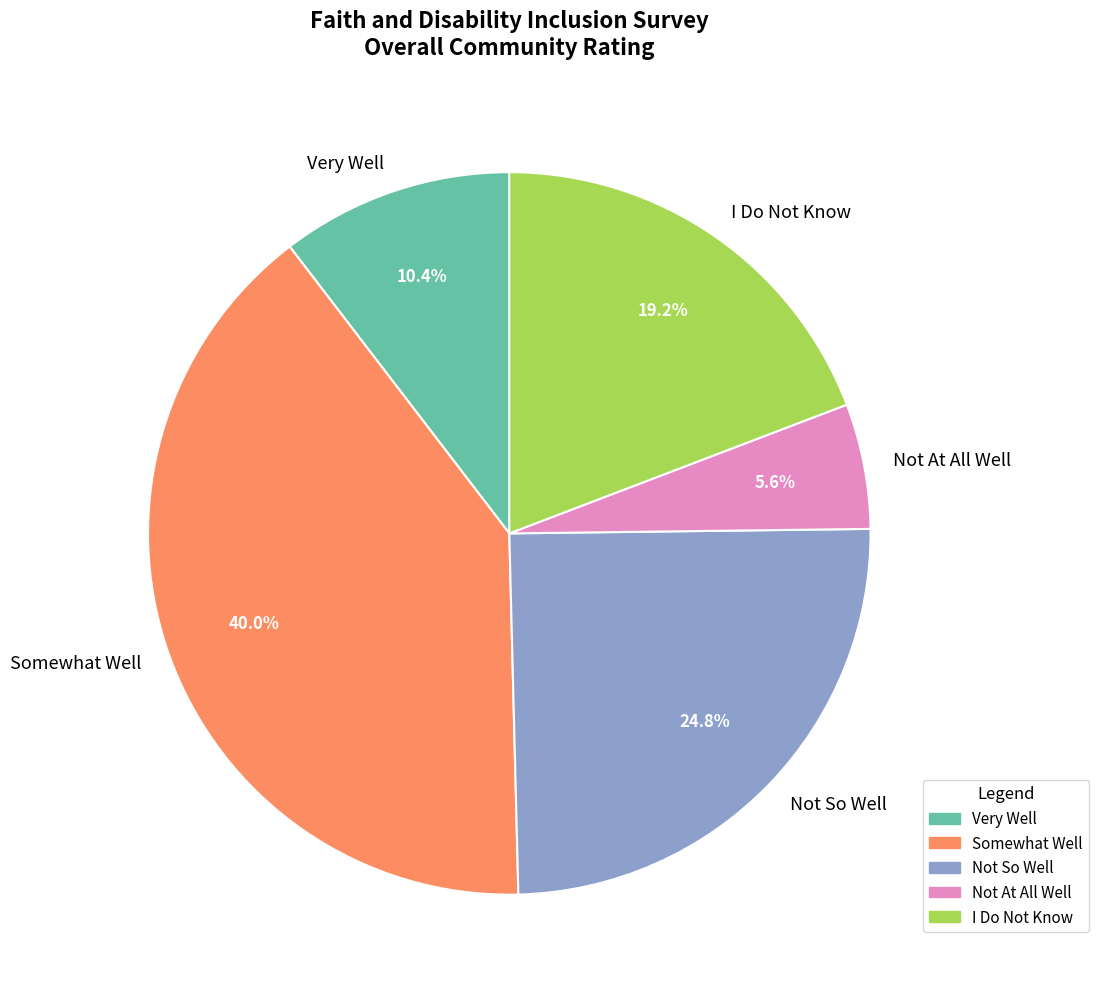

What is the smallest slice in the pie chart?

Not At All Well